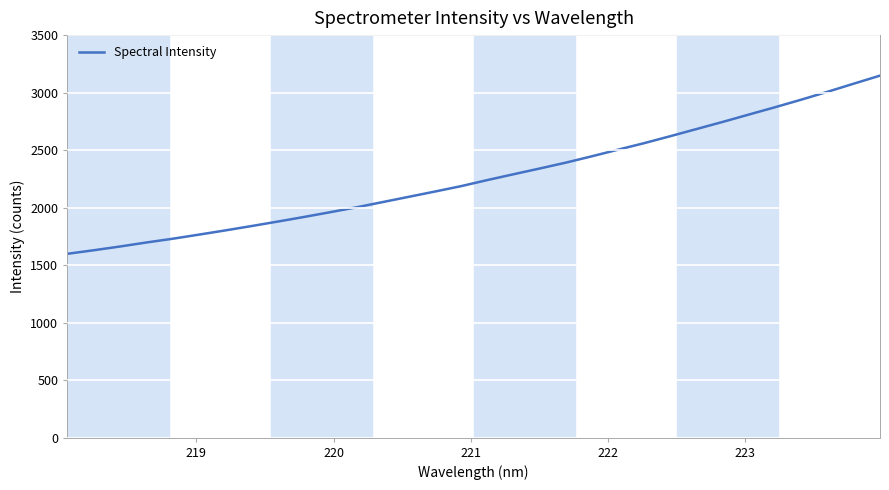

What is the difference between the maximum and minimum values?

1549.1